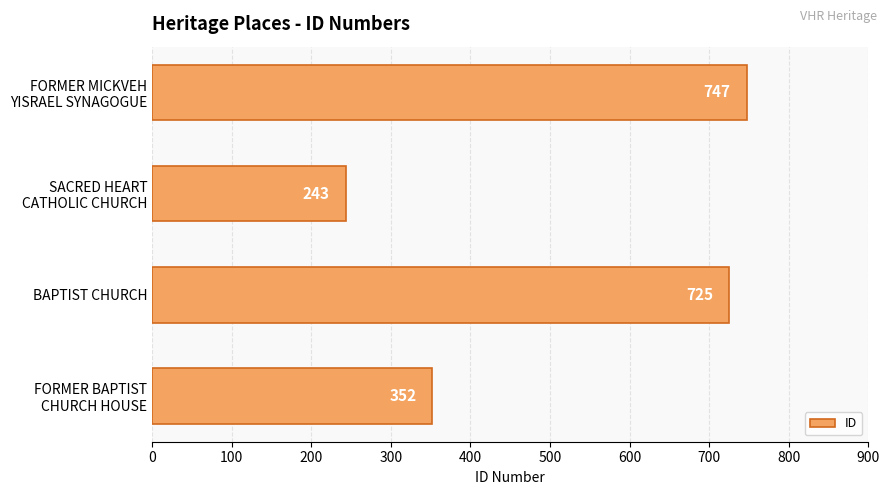

True or false: the data shows 1118 at BAPTIST CHURCH.

False